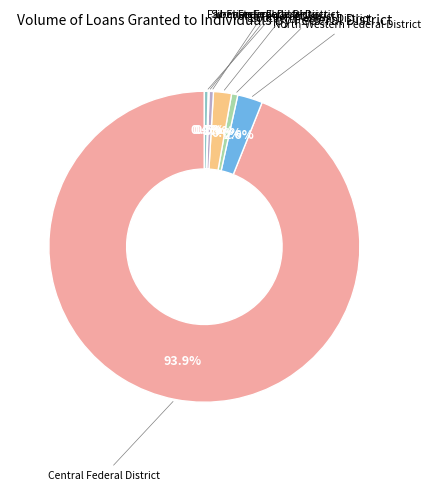

Is there a majority slice in this chart?

Yes